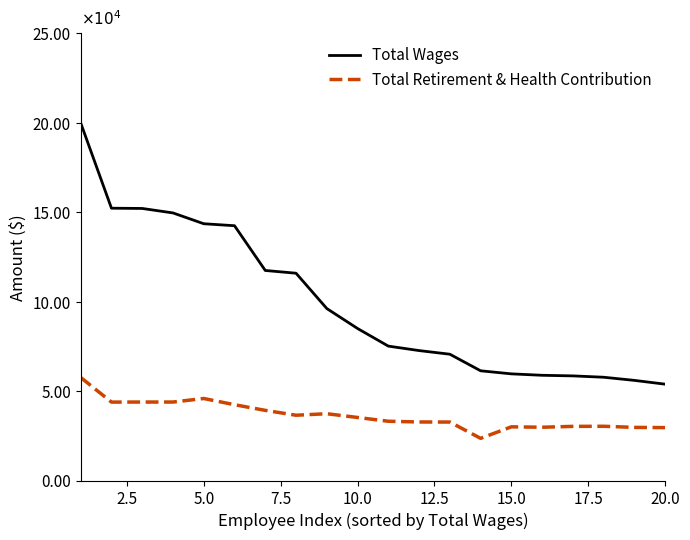

What are all the series names shown in the legend?

Total Wages, Total Retirement & Health Contribution